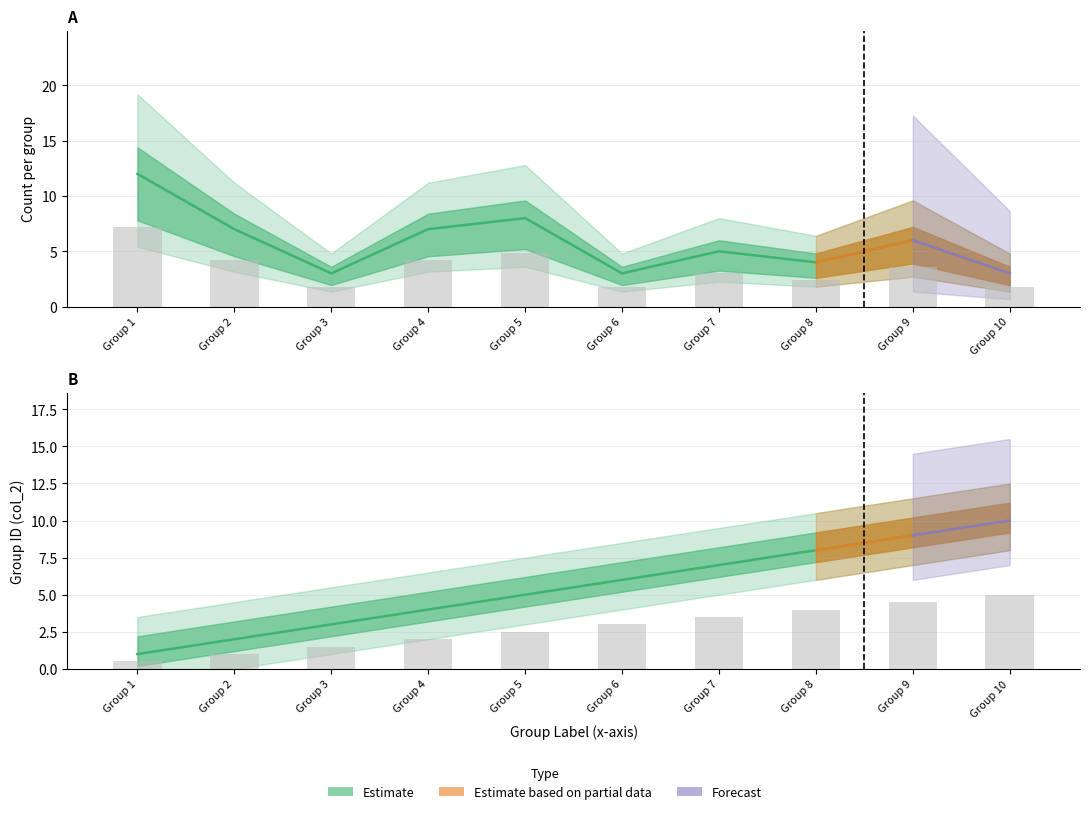

Is it true that col_5 (count) equals 2 at Group 8?

False